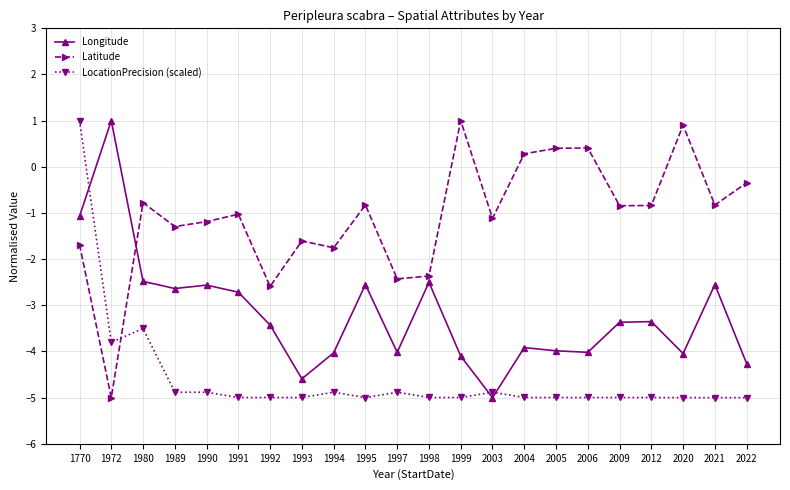

Count the number of data series in this chart.

3